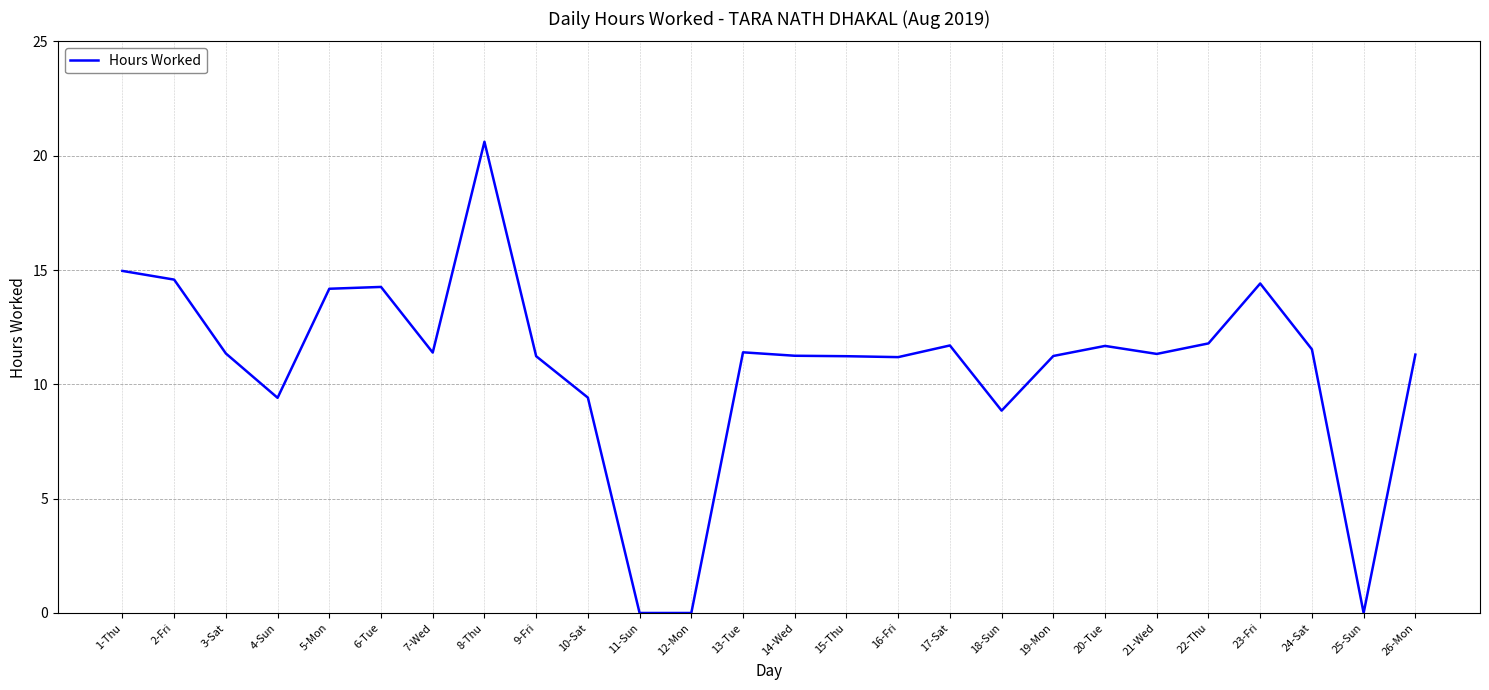

What is the difference between the maximum and minimum values?

20.6